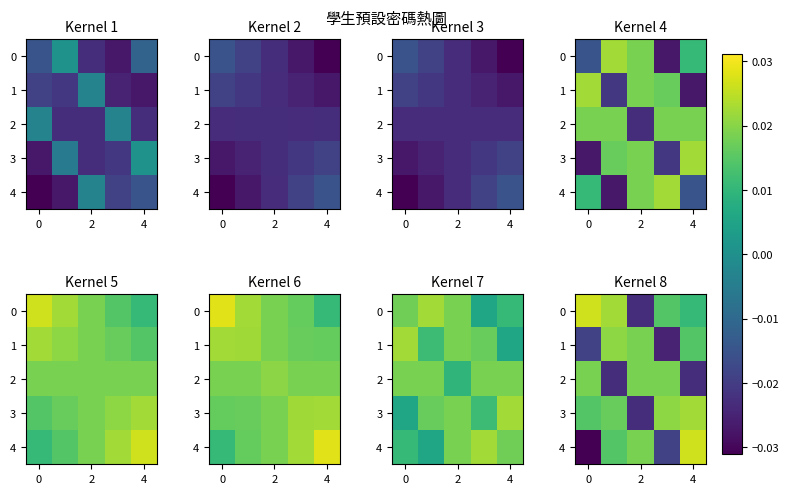

How many values in the 4 series exceed 0?

3